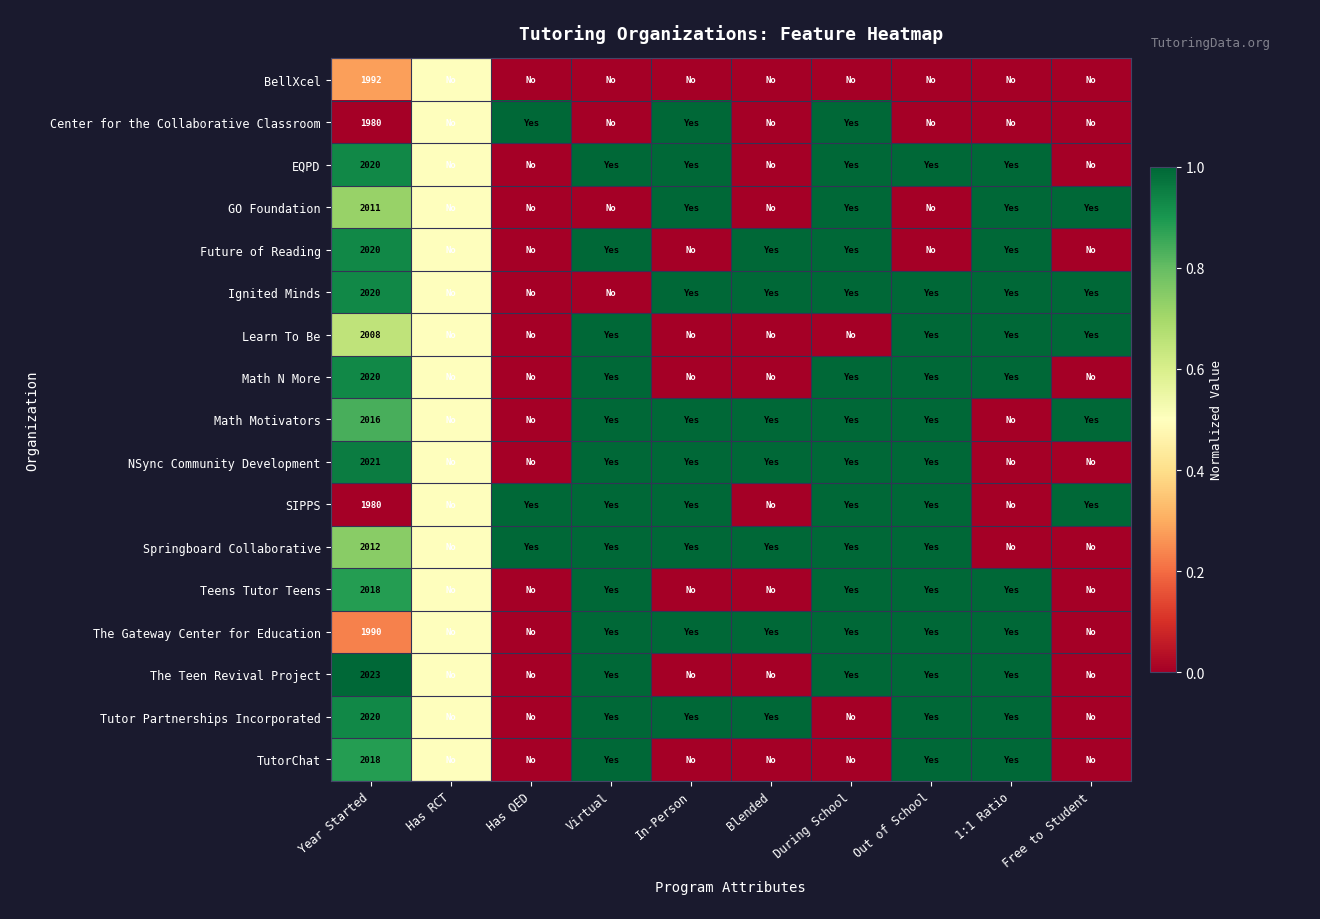

The TutorChat series shows 1.7 at 1:1 Ratio. True or false?

False